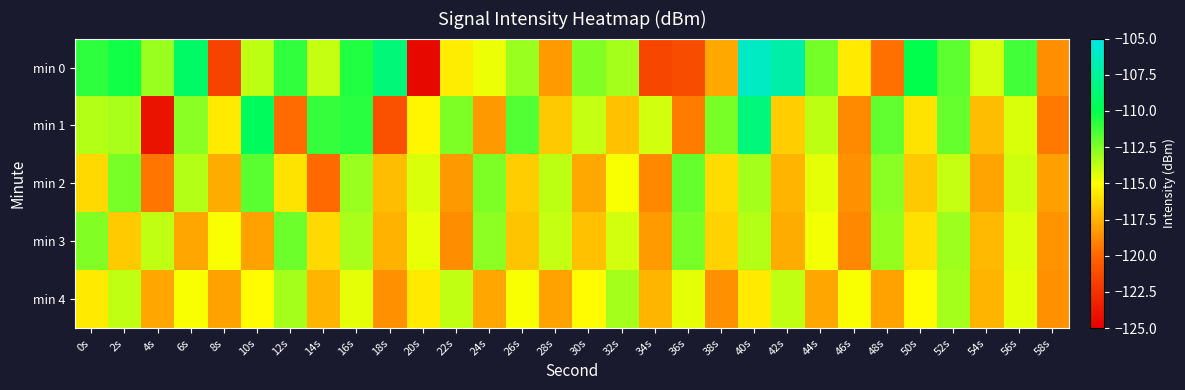

Between 28s and 32s, which series saw the biggest shift?

min 0